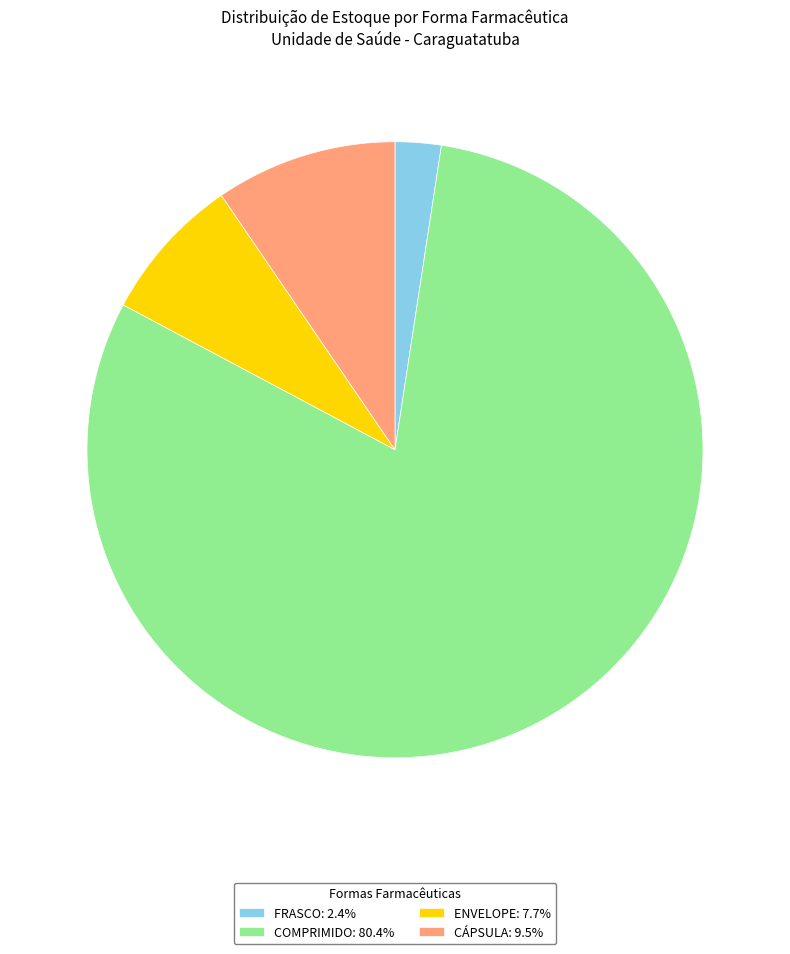

Is there a majority slice in this chart?

Yes